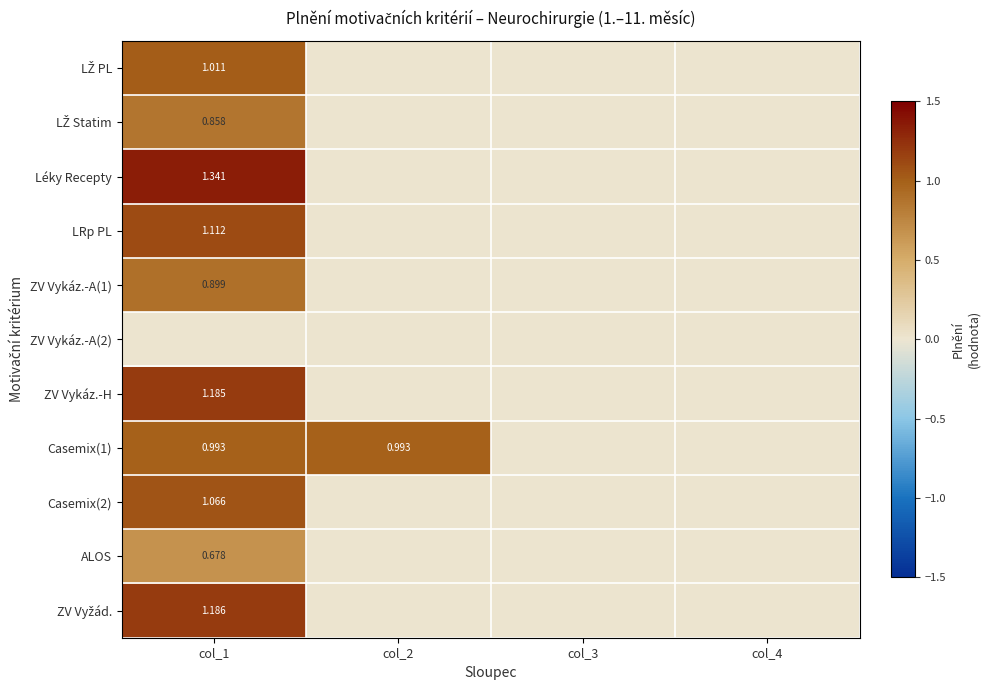

Count the number of categories in the chart.

4